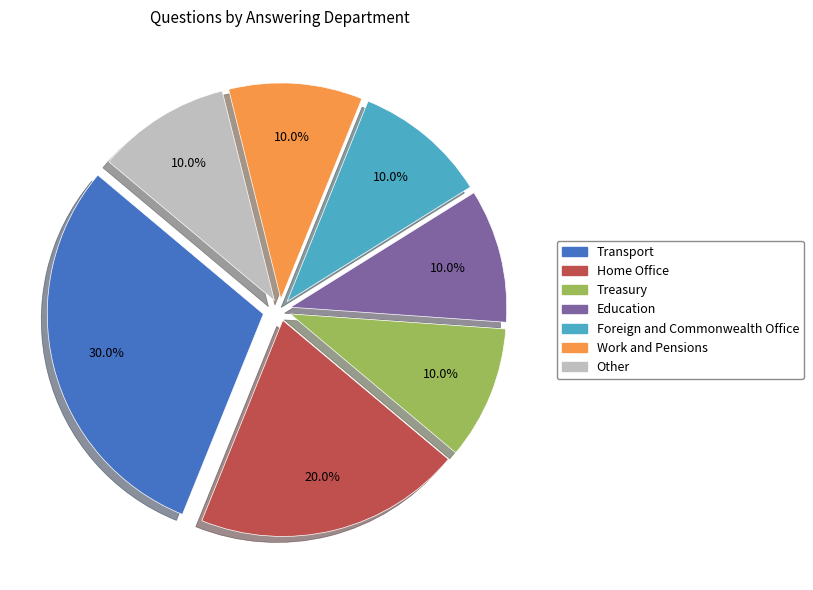

To the nearest percent, what portion does Work and Pensions represent?

10%